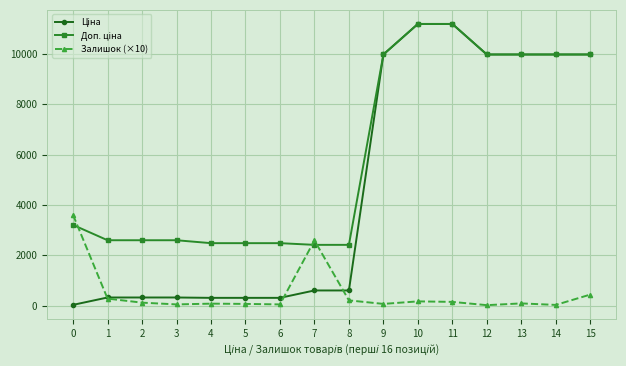

What is the spread (max minus min) of values at 1?

2318.3